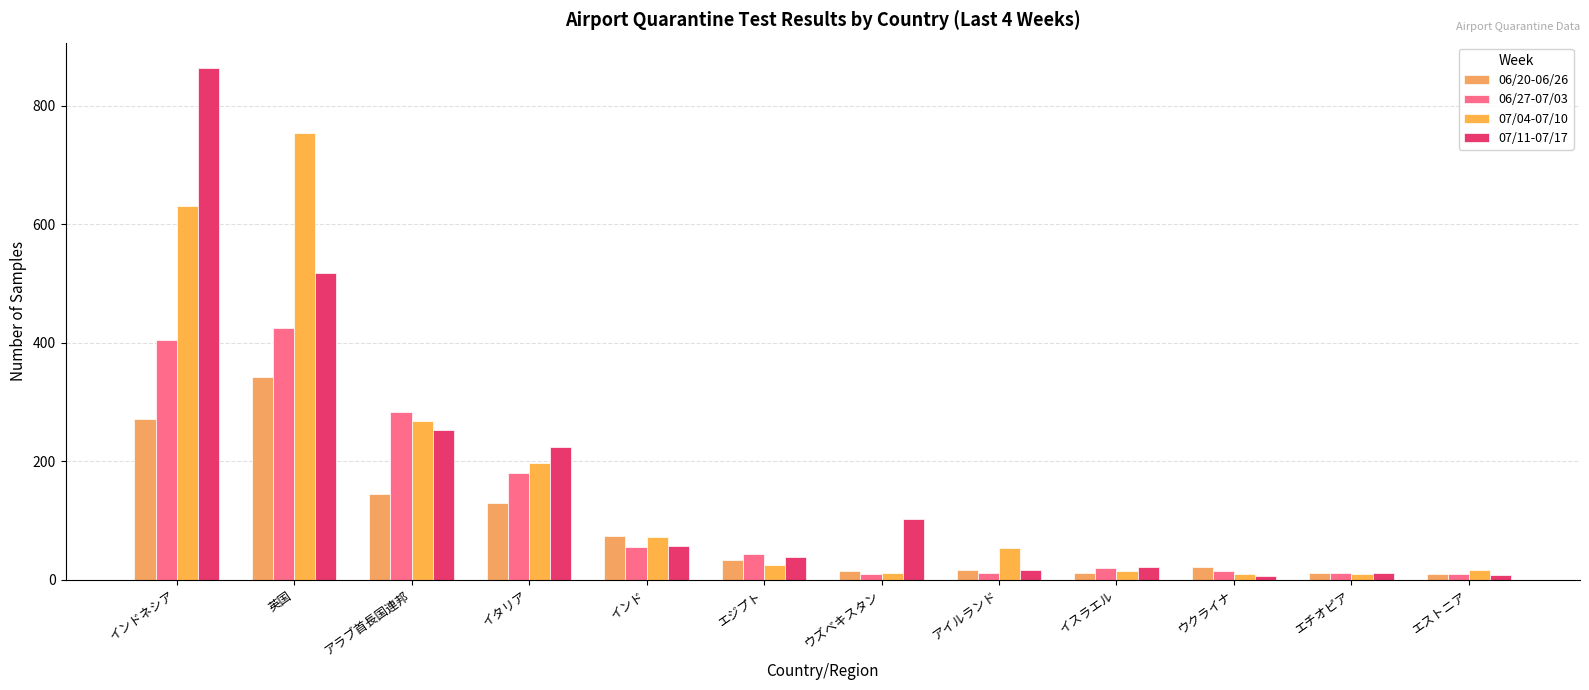

Where does the 06/27-07/03 series first go above 43?

インドネシア